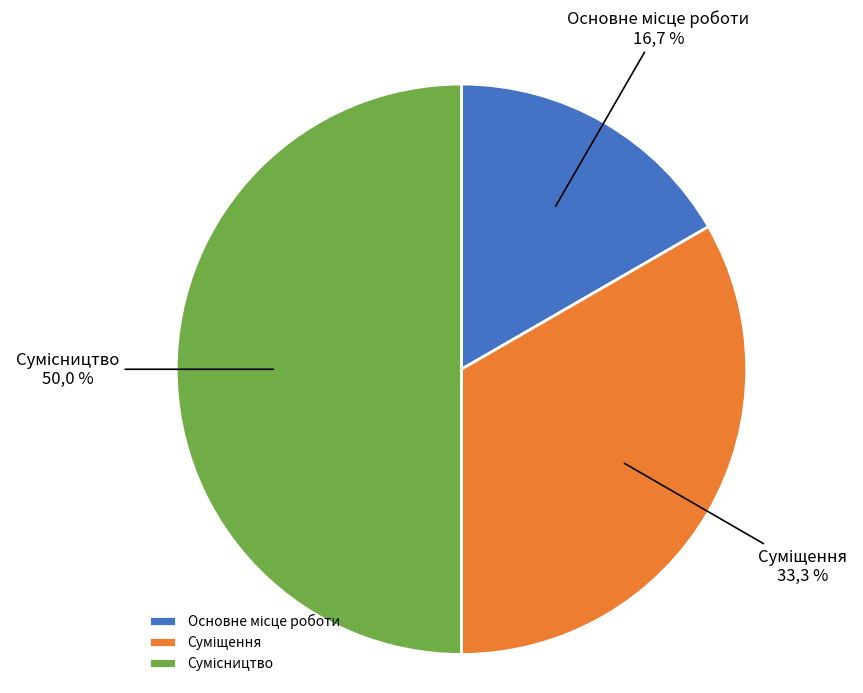

How many segments does this pie chart have?

3